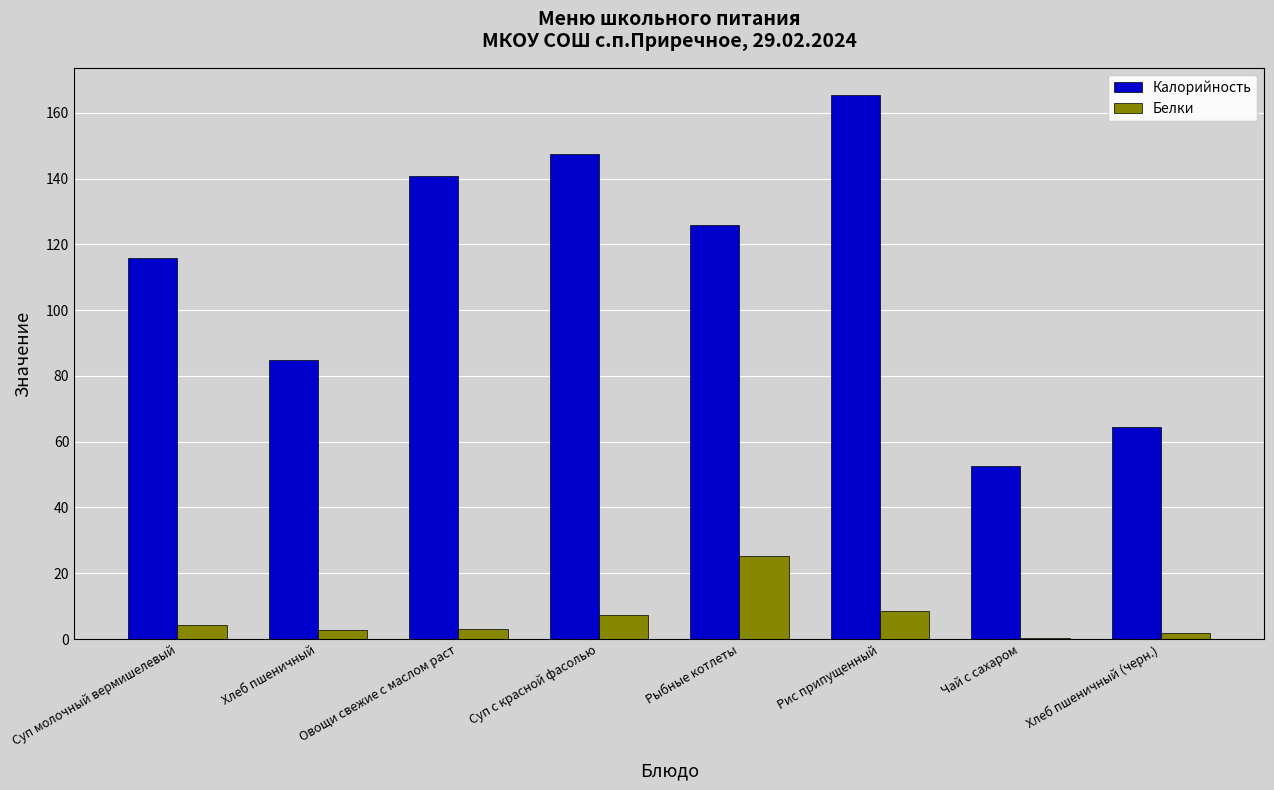

Which series has the largest total across all categories?

Калорийность